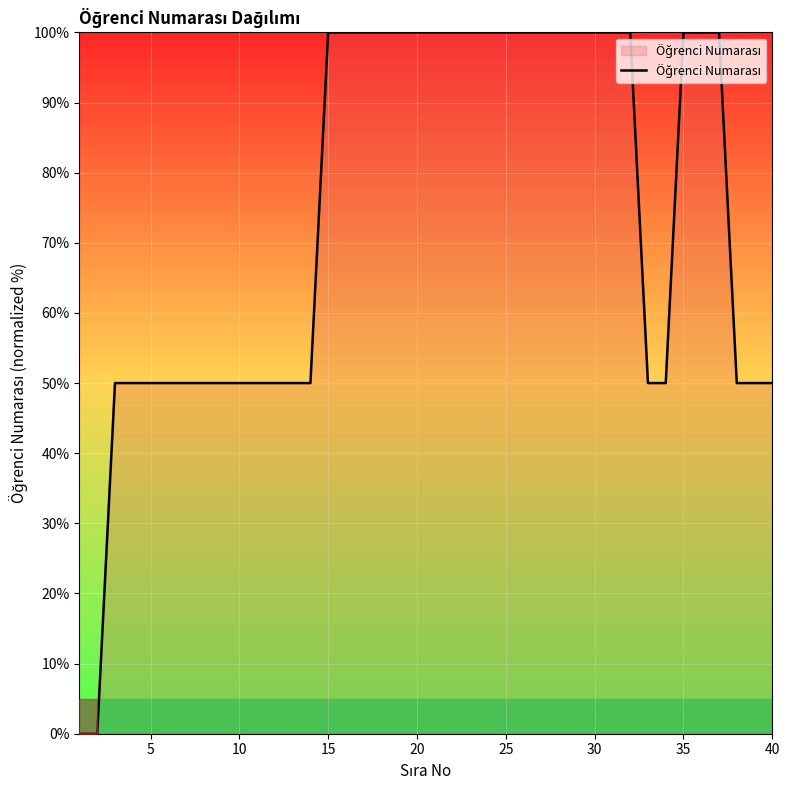

What is the difference between the maximum and minimum values?

100.0